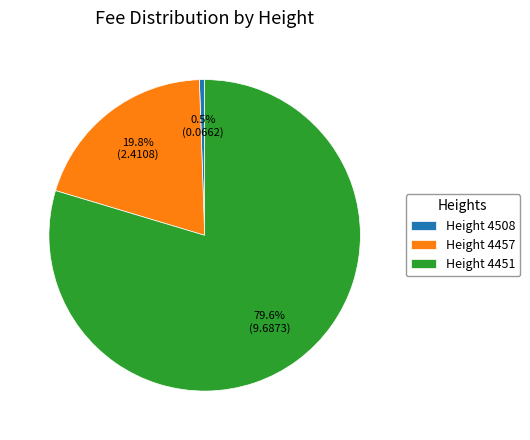

Combined, what portion of the pie is Height 4451 and Height 4508?

80.2%